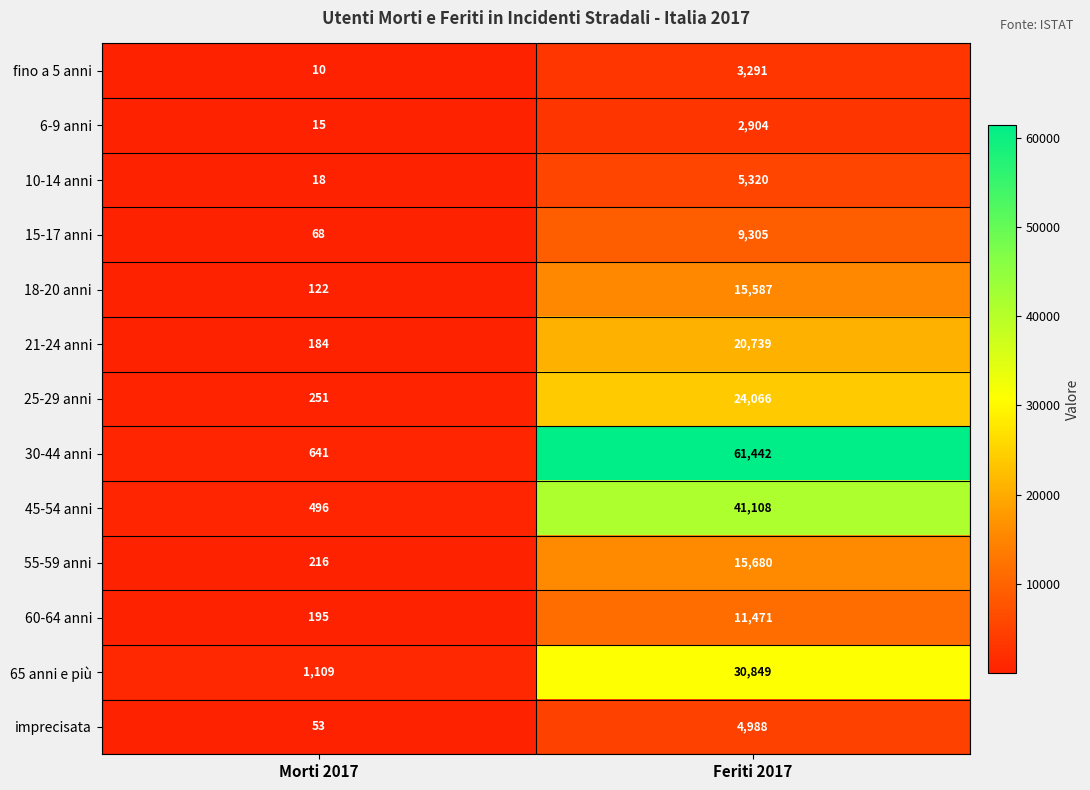

Reading left to right, list all the values displayed in this chart.

fino a 5 anni: Morti 2017=10	Feriti 2017=3291
6-9 anni: Morti 2017=15	Feriti 2017=2904
10-14 anni: Morti 2017=18	Feriti 2017=5320
15-17 anni: Morti 2017=68	Feriti 2017=9305
18-20 anni: Morti 2017=122	Feriti 2017=15587
21-24 anni: Morti 2017=184	Feriti 2017=20739
25-29 anni: Morti 2017=251	Feriti 2017=24066
30-44 anni: Morti 2017=641	Feriti 2017=61442
45-54 anni: Morti 2017=496	Feriti 2017=41108
55-59 anni: Morti 2017=216	Feriti 2017=15680
60-64 anni: Morti 2017=195	Feriti 2017=11471
65 anni e più: Morti 2017=1109	Feriti 2017=30849
imprecisata: Morti 2017=53	Feriti 2017=4988